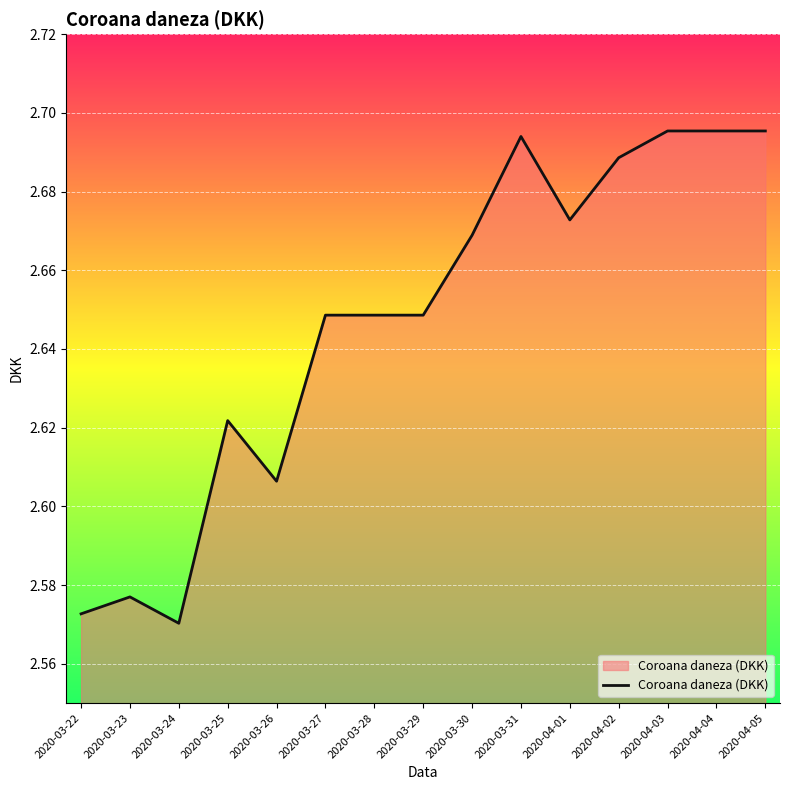

What position from the left is 2020-03-27?

6